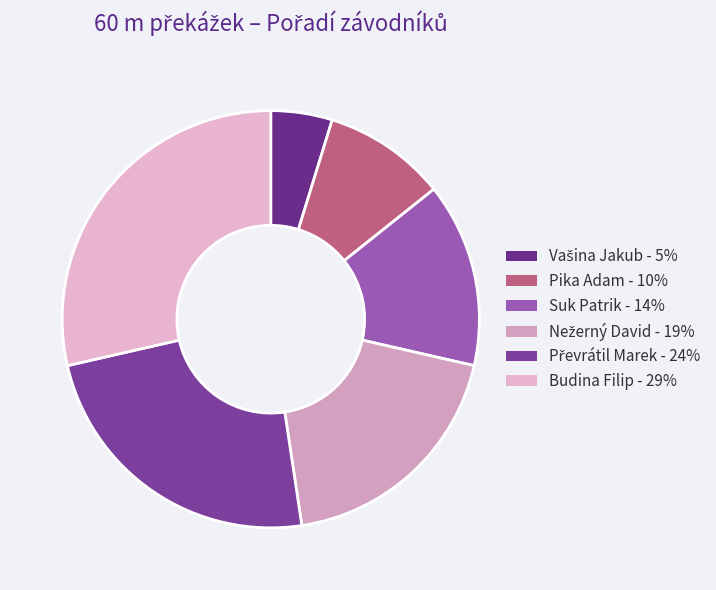

To the nearest percent, what is the average slice percentage?

17%